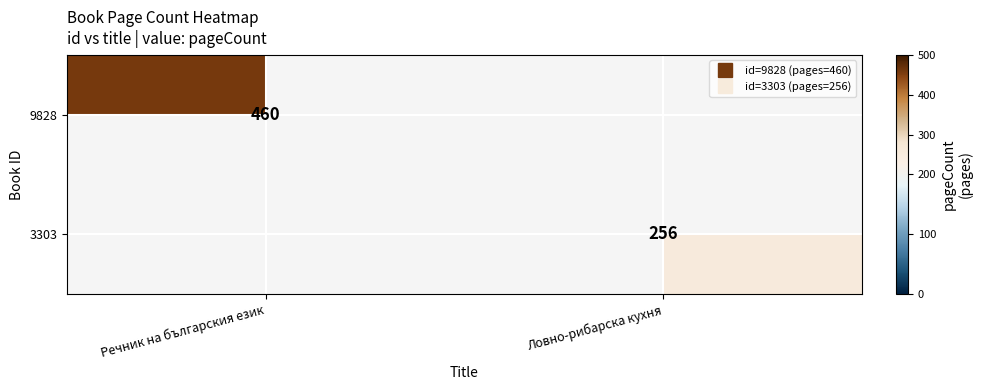

Is it true that 9828 equals 678.5 at Речник на българския език?

False